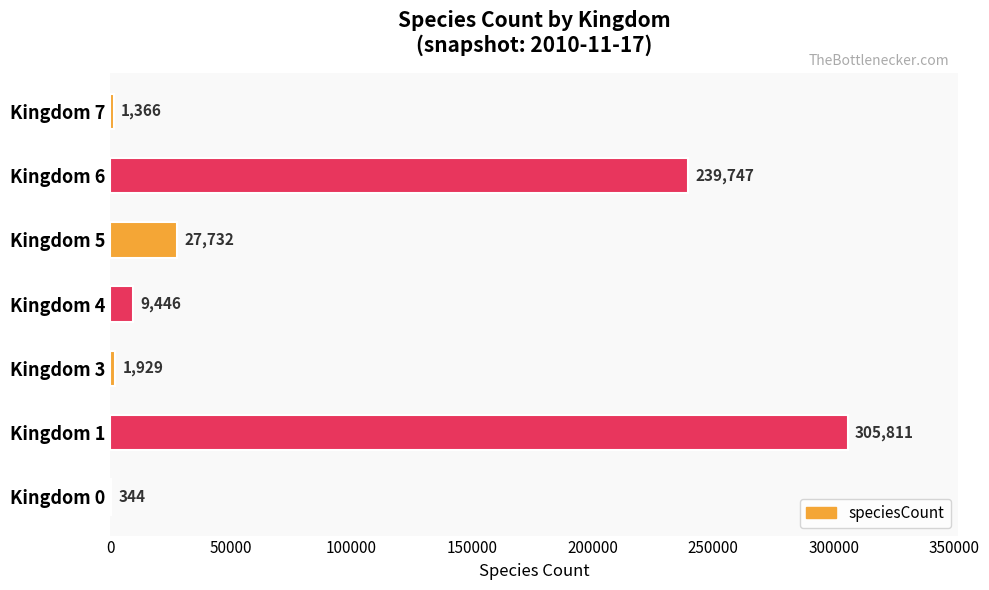

What is the ratio of the value at Kingdom 6 to the value at Kingdom 1?

0.8